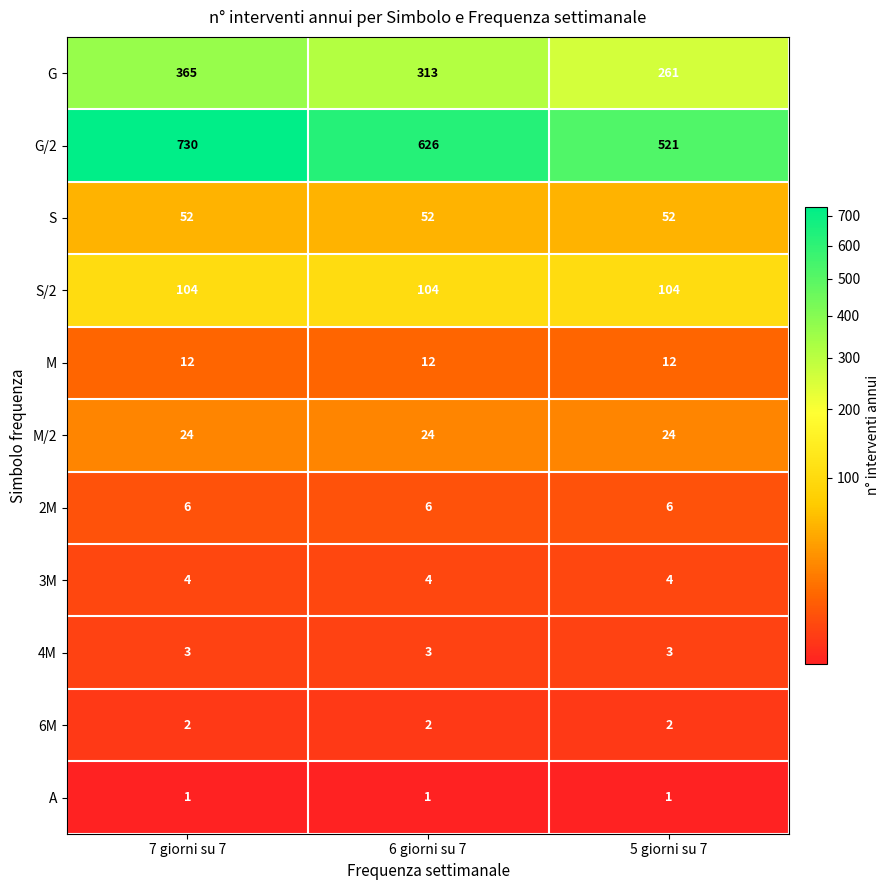

At 7 giorni su 7, list the series in order from largest to smallest.

G/2, G, S/2, S, M/2, M, 2M, 3M, 4M, 6M, A